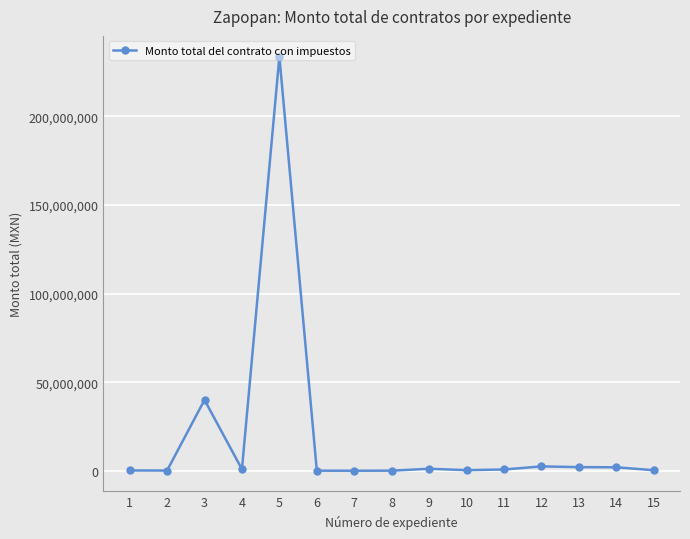

Which category has the highest value across all series?

5